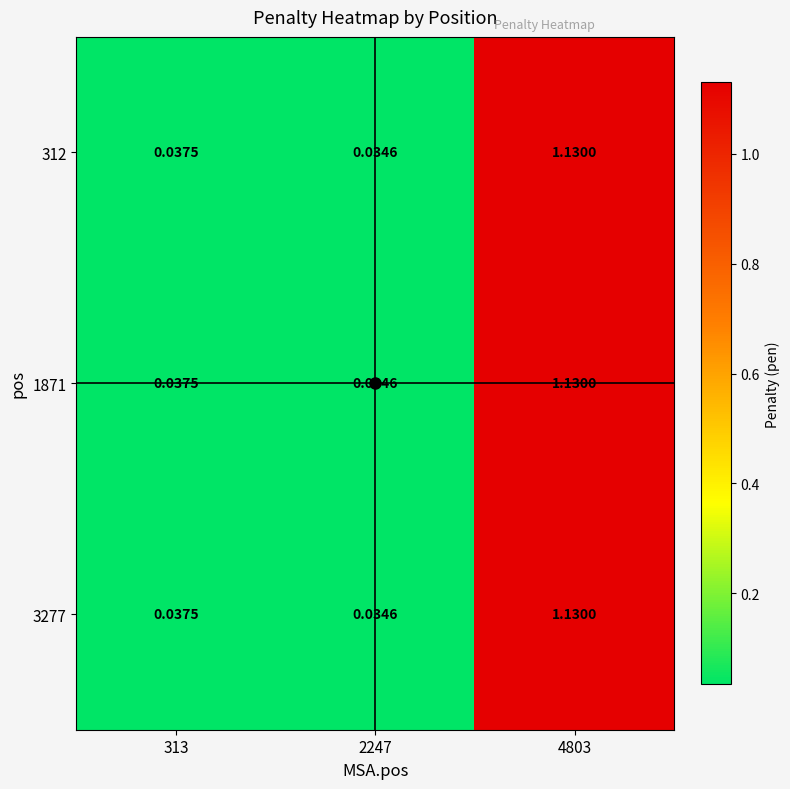

Is the value of 3277 at 313 greater than the value of 312 at 2247?

Yes